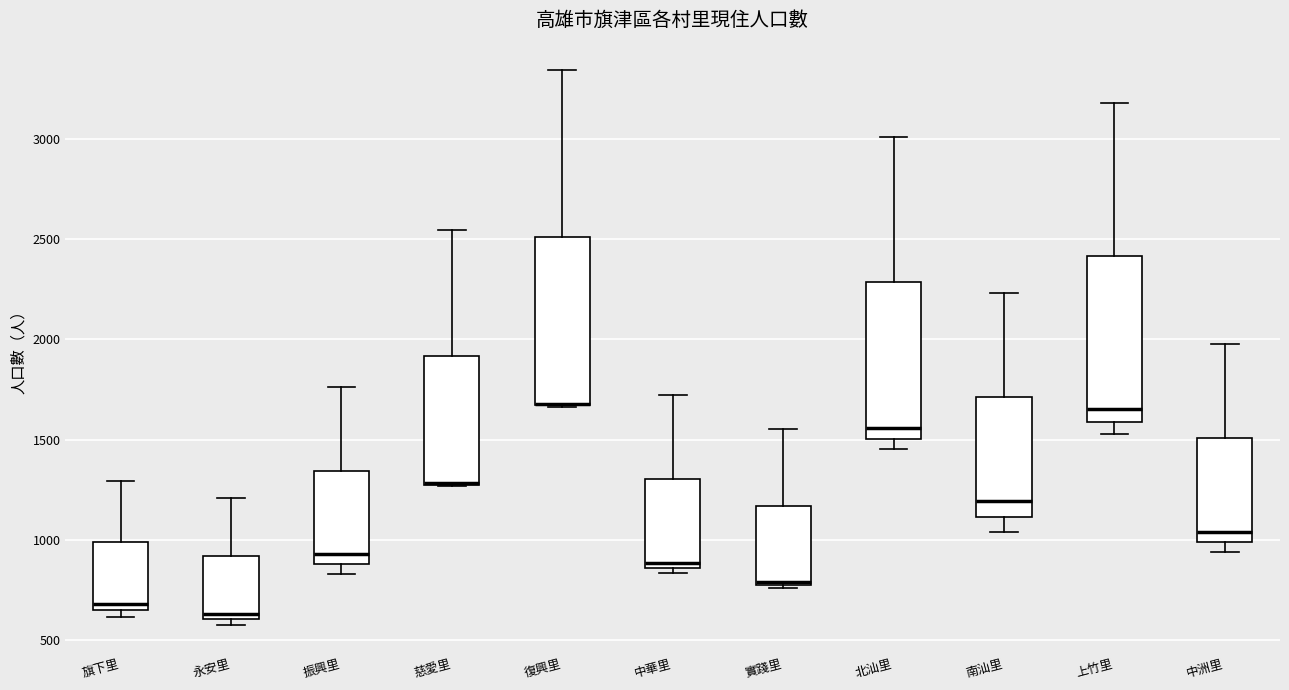

Reading left to right, read every box against the y-axis: the position of its median line, the range the box covers, and the ends of its whiskers. The values are not printed on the chart, so give them approximately, as read against the axis.

旗下里: median 700, box 650 to 1000, whiskers 600 to 1300
永安里: median 650, box 600 to 900, whiskers 550 to 1200
振興里: median 950, box 900 to 1350, whiskers 850 to 1750
慈愛里: median 1300 (drawn on the box's lower edge), box 1250 to 1900, whiskers 1250 to 2550
復興里: median 1700 (drawn on the box's lower edge), box 1650 to 2500, whiskers 1650 to 3350
中華里: median 900, box 850 to 1300, whiskers 850 (just below the box's lower edge) to 1700
實踐里: median 800, box 800 to 1150, whiskers 750 to 1550
北汕里: median 1550, box 1500 to 2300, whiskers 1450 to 3000
南汕里: median 1200, box 1100 to 1700, whiskers 1050 to 2250
上竹里: median 1650, box 1600 to 2400, whiskers 1550 to 3200
中洲里: median 1050, box 1000 to 1500, whiskers 950 to 2000